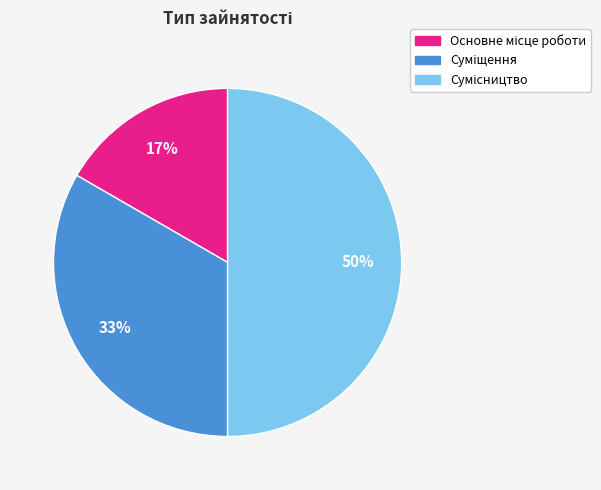

To the nearest percent, what is the average slice percentage?

33%